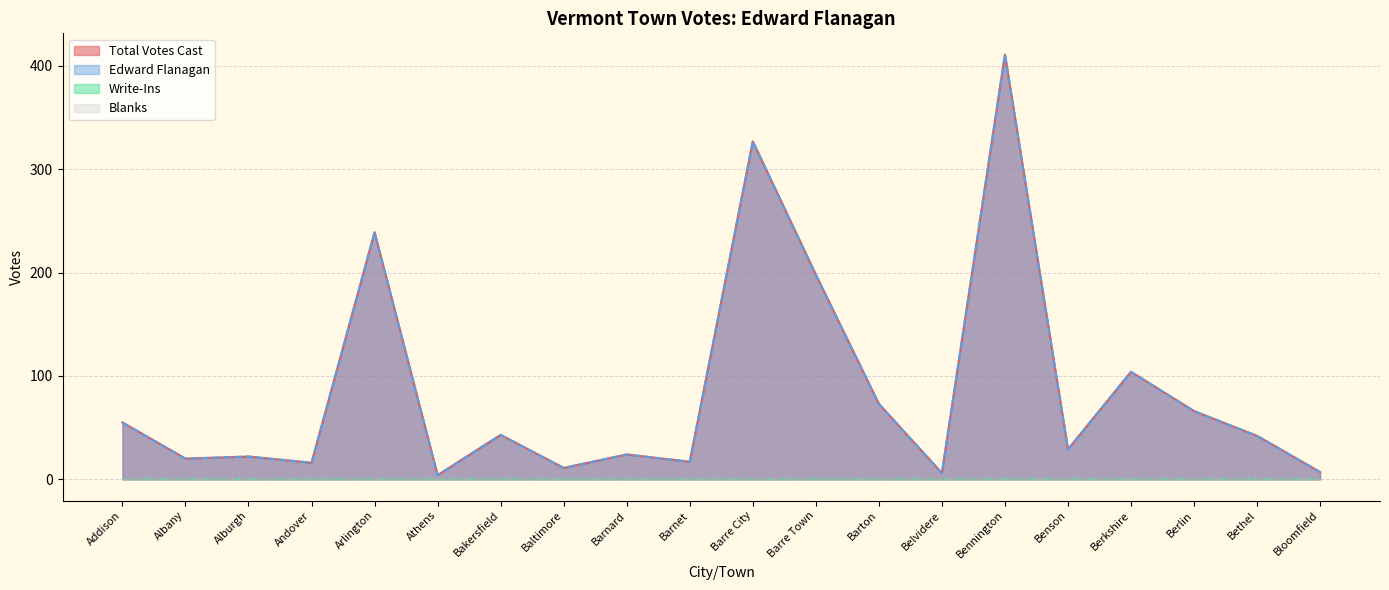

Reading left to right, extract all data points from this chart.

Total Votes Cast: Addison=55	Albany=20	Alburgh=22	Andover=16	Arlington=239	Athens=4	Bakersfield=43	Baltimore=11	Barnard=24	Barnet=17	Barre City=327	Barre Town=198	Barton=73	Belvidere=6	Bennington=411	Benson=29	Berkshire=104	Berlin=66	Bethel=42	Bloomfield=7
Edward Flanagan: Addison=55	Albany=20	Alburgh=22	Andover=16	Arlington=239	Athens=4	Bakersfield=43	Baltimore=11	Barnard=24	Barnet=17	Barre City=327	Barre Town=198	Barton=73	Belvidere=6	Bennington=411	Benson=29	Berkshire=104	Berlin=66	Bethel=42	Bloomfield=7